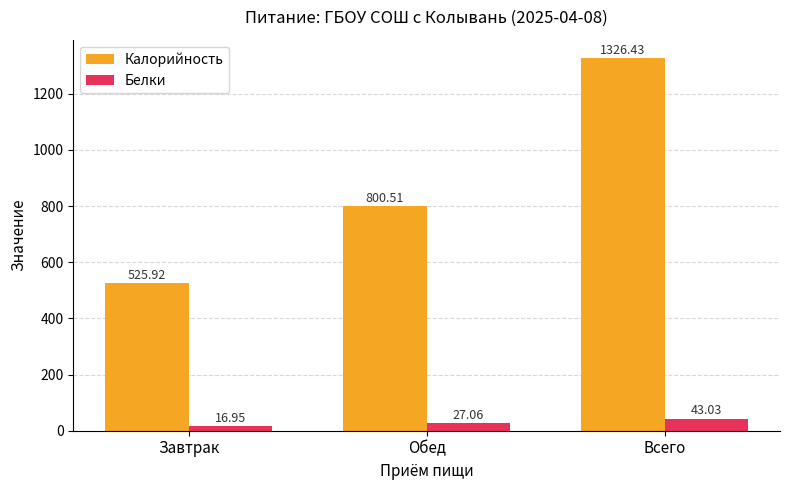

Which series has the widest spread of values?

Калорийность